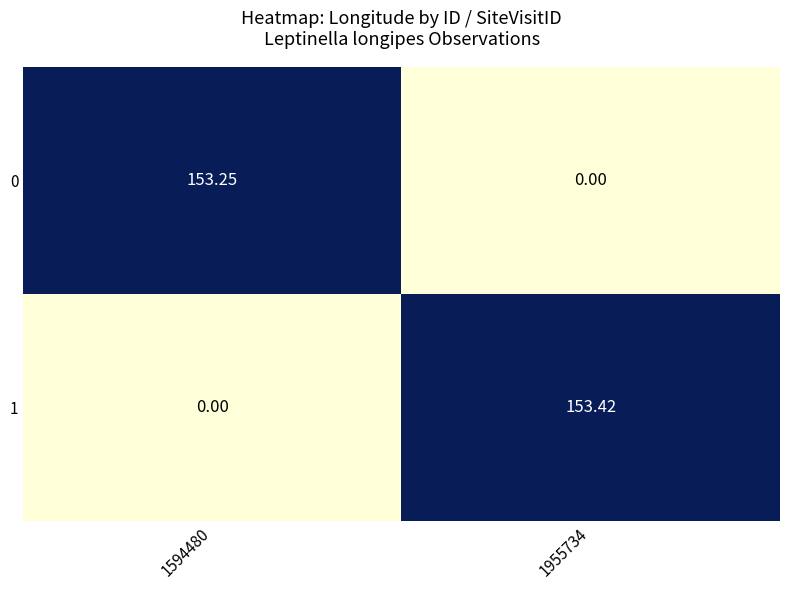

List the series in order of their overall mean, lowest first.

0, 1